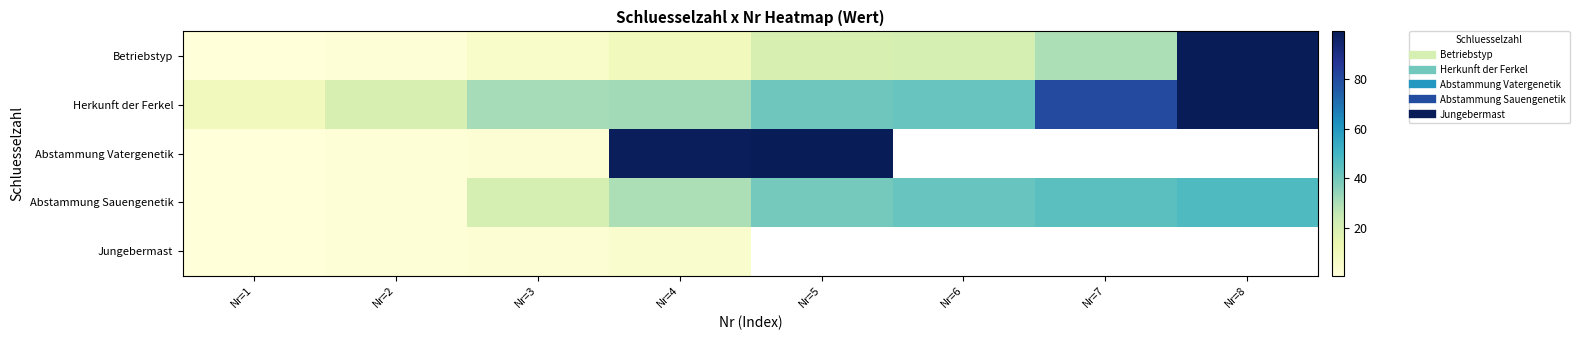

Count the number of data series in this chart.

5